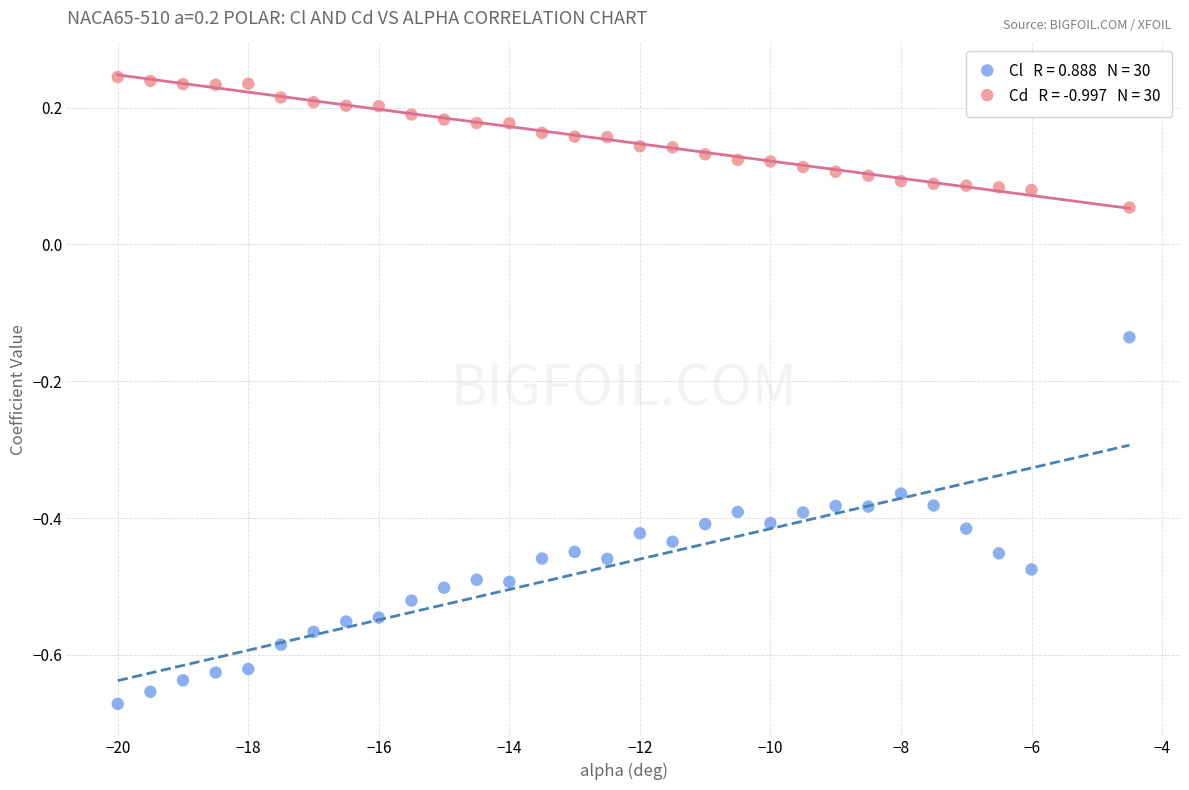

Across all data points, what is the range of X values (max minus min)?

15.5